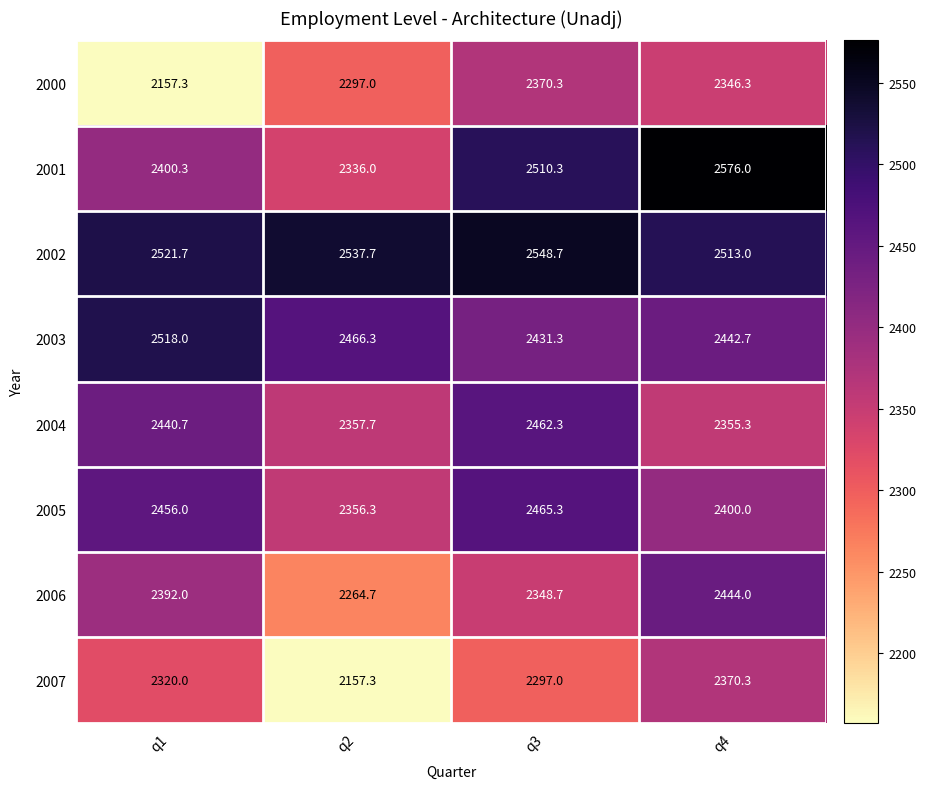

Read the 2001 value at q1.

2400.3